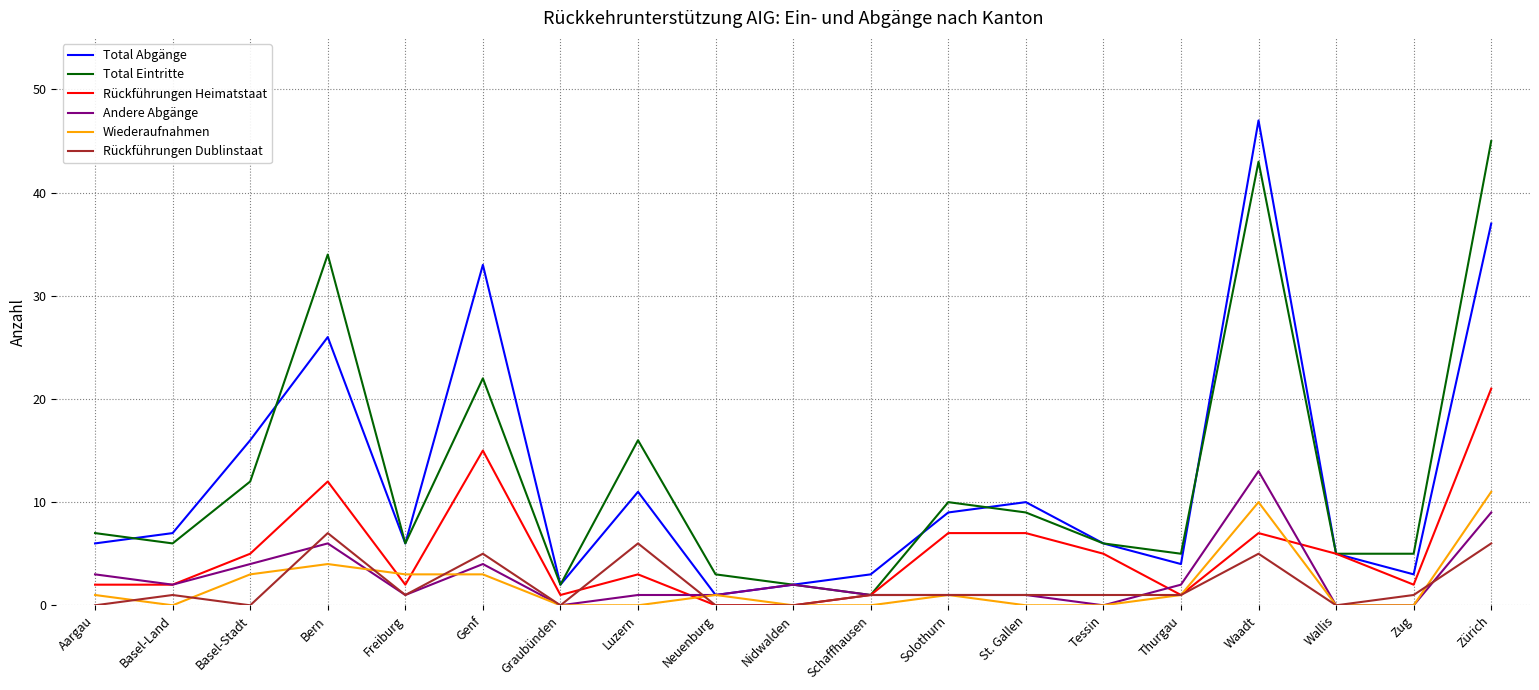

What is the sum of the Wiederaufnahmen values at Luzern and Bern?

4